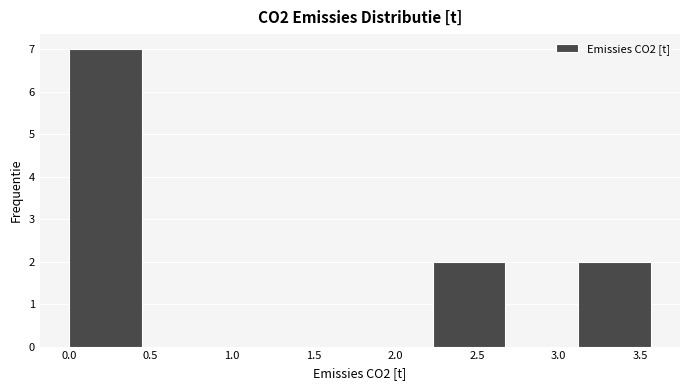

Reading left to right, list every bar in this chart as the range it spans on the x-axis followed by its height. Neither the bar edges nor the heights are printed on the chart, so give them approximately, as read against the axes.

0.00 to 0.45: 7
0.45 to 0.90: 0
0.90 to 1.35: 0
1.35 to 1.80: 0
1.80 to 2.25: 0
2.25 to 2.65: 2
2.65 to 3.10: 0
3.10 to 3.55: 2